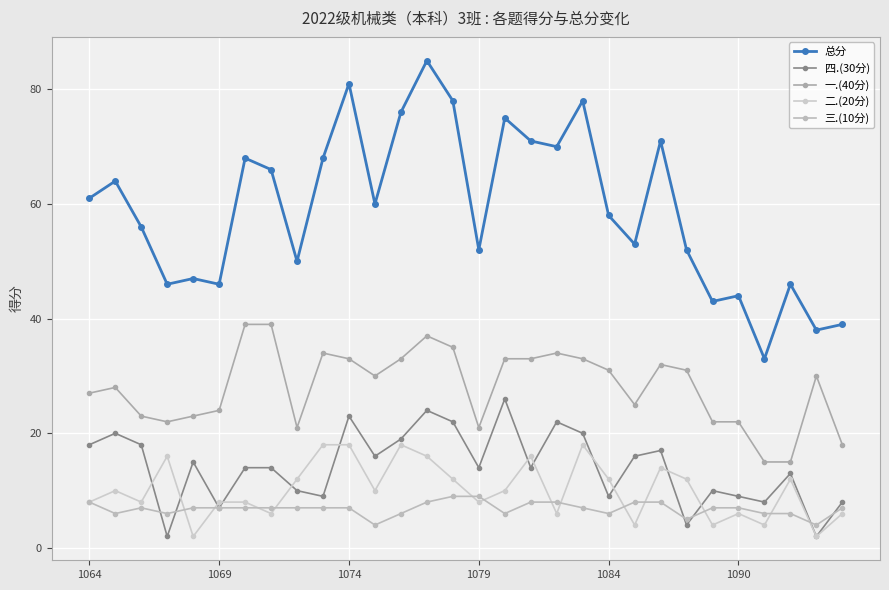

Does the chart have visible grid lines?

Yes